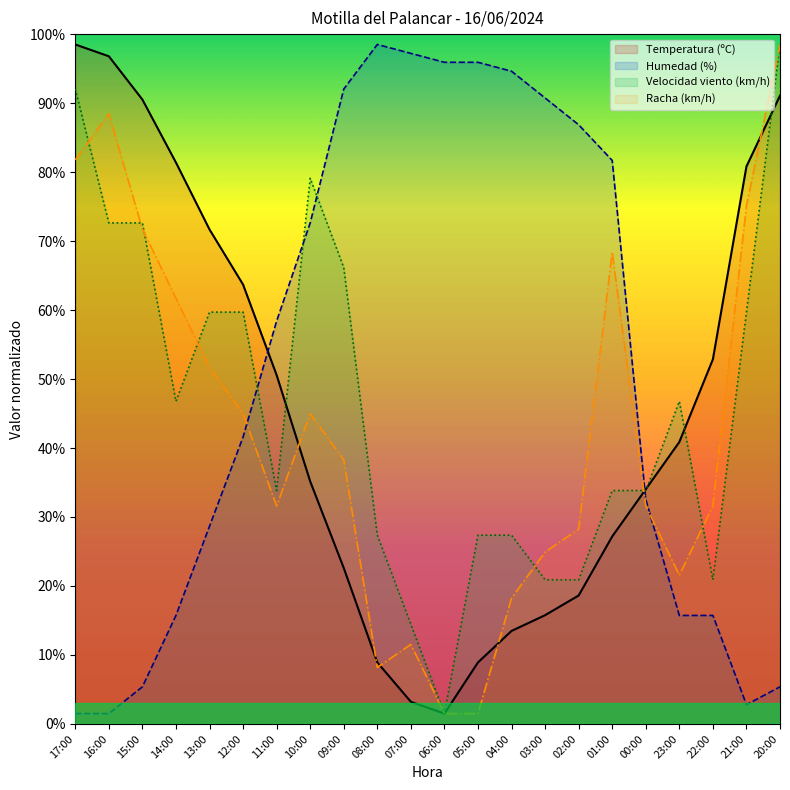

Reading right to left, what are all the values shown in this chart?

Temperatura (ºC): 20:00=91.1	21:00=80.8	22:00=52.9	23:00=40.9	00:00=34.0	01:00=27.2	02:00=18.6	03:00=15.8	04:00=13.5	05:00=8.9	06:00=1.5	07:00=3.2	08:00=8.9	09:00=22.6	10:00=35.2	11:00=50.6	12:00=63.7	13:00=71.7	14:00=81.4	15:00=90.5	16:00=96.8	17:00=98.5
Velocidad del viento (km/h): 20:00=98.5	21:00=59.7	22:00=20.9	23:00=46.8	00:00=33.8	01:00=33.8	02:00=20.9	03:00=20.9	04:00=27.4	05:00=27.4	06:00=1.5	07:00=14.4	08:00=27.4	09:00=66.2	10:00=79.1	11:00=33.8	12:00=59.7	13:00=59.7	14:00=46.8	15:00=72.6	16:00=72.6	17:00=92.0
Humedad (%): 20:00=5.4	21:00=2.8	22:00=15.7	23:00=15.7	00:00=32.5	01:00=81.7	02:00=86.9	03:00=90.7	04:00=94.6	05:00=95.9	06:00=95.9	07:00=97.2	08:00=98.5	09:00=92.0	10:00=72.6	11:00=58.4	12:00=41.6	13:00=28.7	14:00=15.7	15:00=5.4	16:00=1.5	17:00=1.5
Racha (km/h): 20:00=98.5	21:00=75.1	22:00=31.6	23:00=21.6	00:00=31.6	01:00=68.4	02:00=28.3	03:00=24.9	04:00=18.2	05:00=1.5	06:00=1.5	07:00=11.5	08:00=8.2	09:00=38.3	10:00=45.0	11:00=31.6	12:00=45.0	13:00=51.7	14:00=61.7	15:00=71.7	16:00=88.5	17:00=81.8